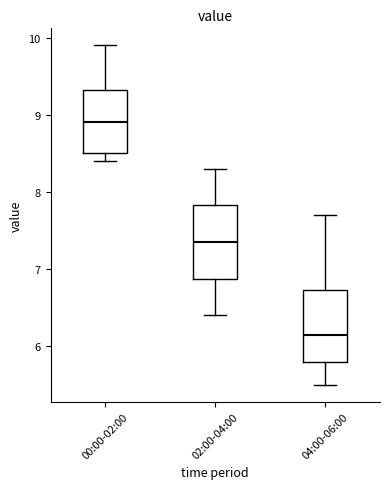

Reading left to right, read every box against the y-axis: the position of its median line, the range the box covers, and the ends of its whiskers. The values are not printed on the chart, so give them approximately, as read against the axis.

00:00-02:00: median 8.9, box 8.5 to 9.3, whiskers 8.4 to 9.9
02:00-04:00: median 7.4, box 6.9 to 7.8, whiskers 6.4 to 8.3
04:00-06:00: median 6.2, box 5.8 to 6.7, whiskers 5.5 to 7.7